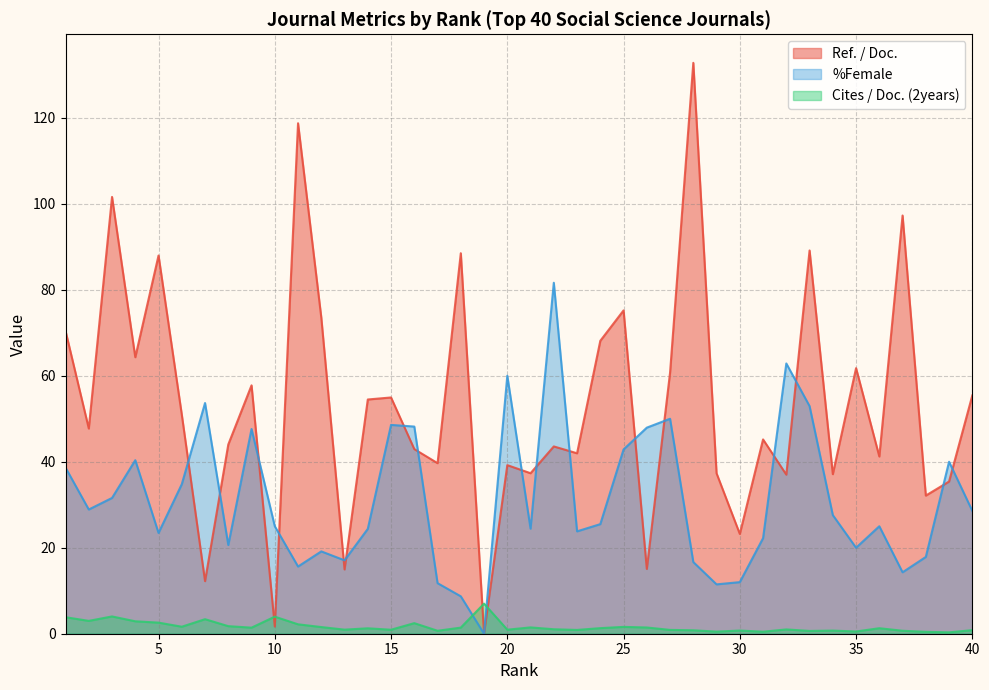

The value of Ref. / Doc. at 5 is 58.1. True or false?

False